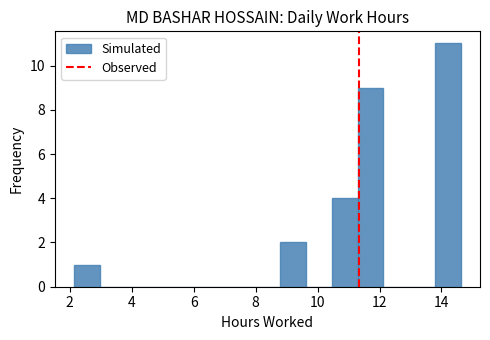

Reading left to right, list every bar in this chart as the range it spans on the x-axis followed by its height. Neither the bar edges nor the heights are printed on the chart, so give them approximately, as read against the axes.

2.2 to 3.0: 1
3.0 to 3.8: 0
3.8 to 4.6: 0
4.6 to 5.4: 0
5.4 to 6.4: 0
6.4 to 7.2: 0
7.2 to 8.0: 0
8.0 to 8.8: 0
8.8 to 9.6: 2
9.6 to 10.4: 0
10.4 to 11.2: 4
11.2 to 12.2: 9
12.2 to 13.0: 0
13.0 to 13.8: 0
13.8 to 14.6: 11